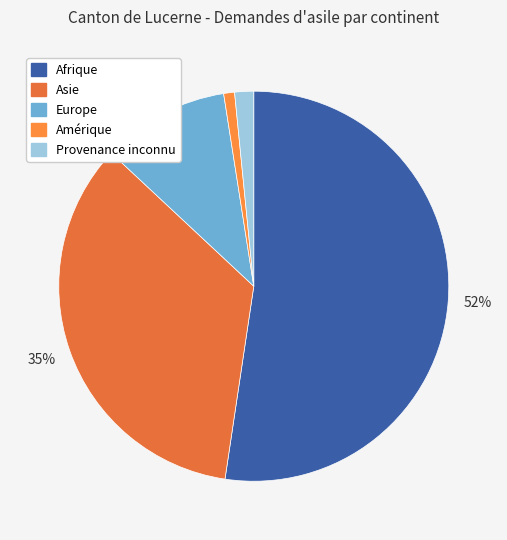

Is there a majority slice in this chart?

Yes